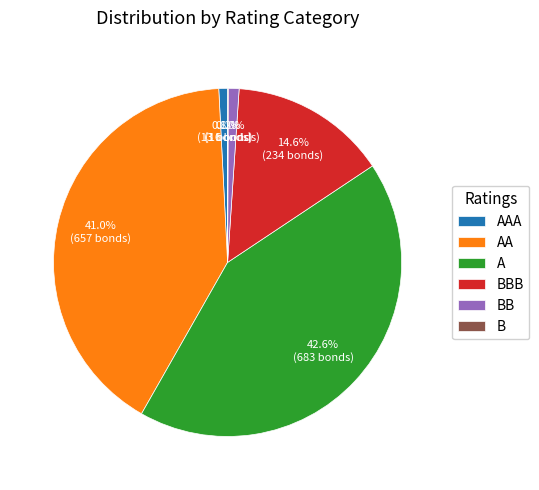

What is the largest slice in the pie chart?

A